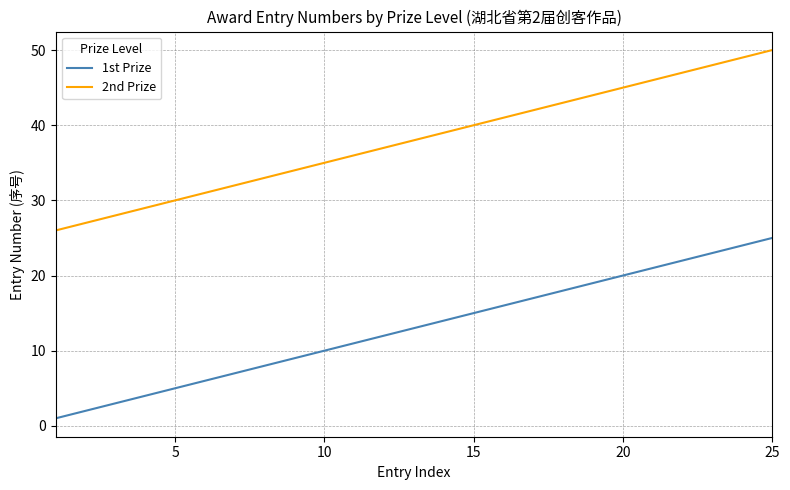

What is the difference between the second highest and second lowest values in the 1st Prize series?

22